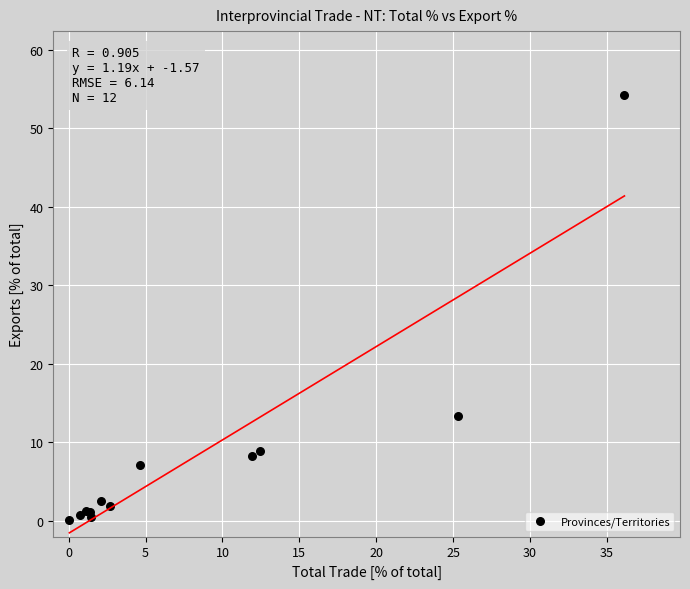

What Y value in the scatter plot is closest to 27?

13.4